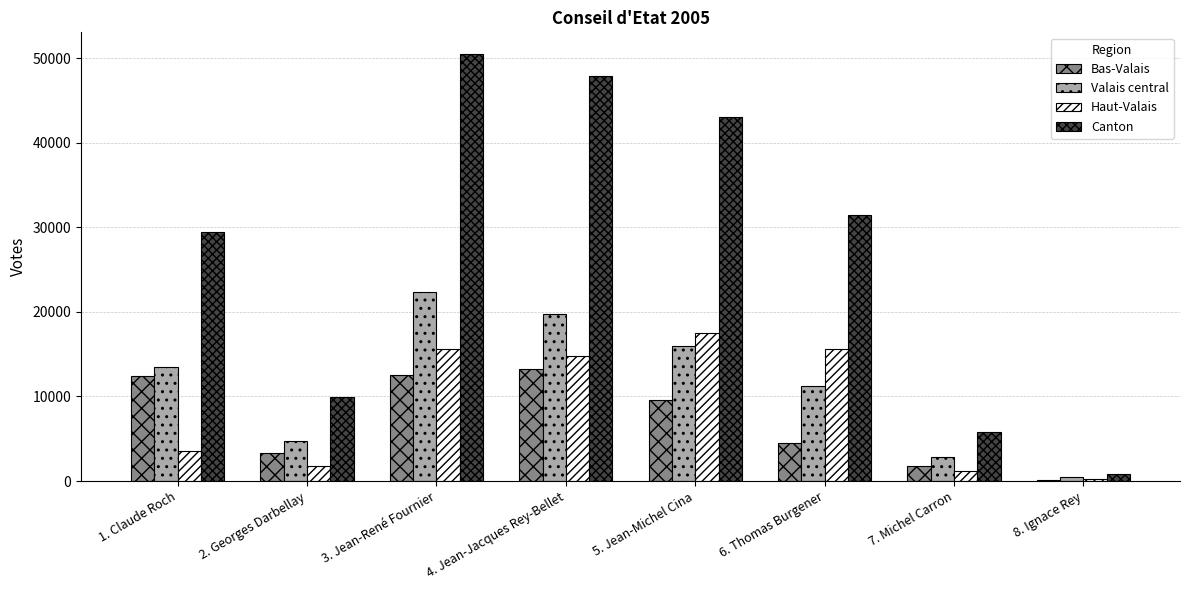

Which series changed the most between 5. Jean-Michel Cina and 7. Michel Carron?

Canton